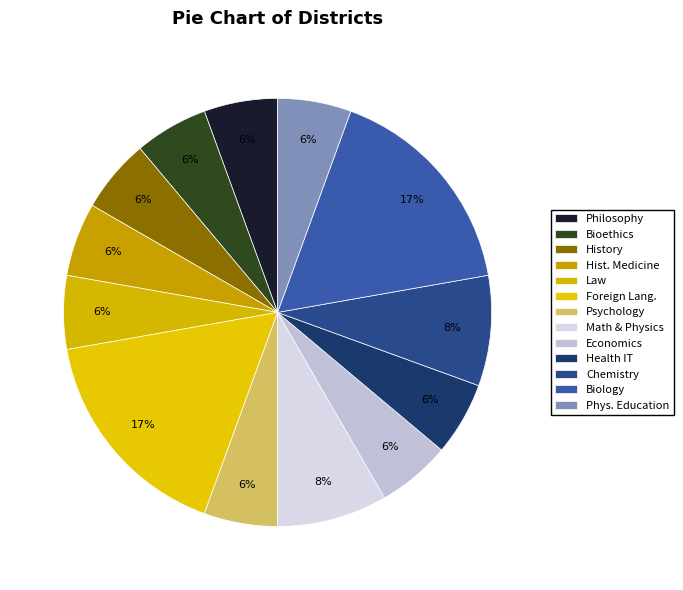

Count the number of slices in the pie.

13